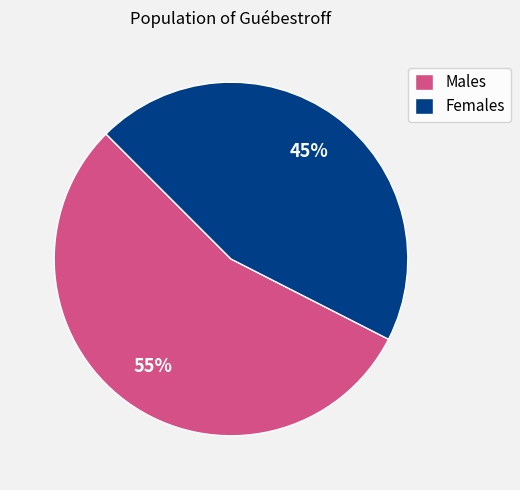

Is it true that Males is 55% of the pie?

True